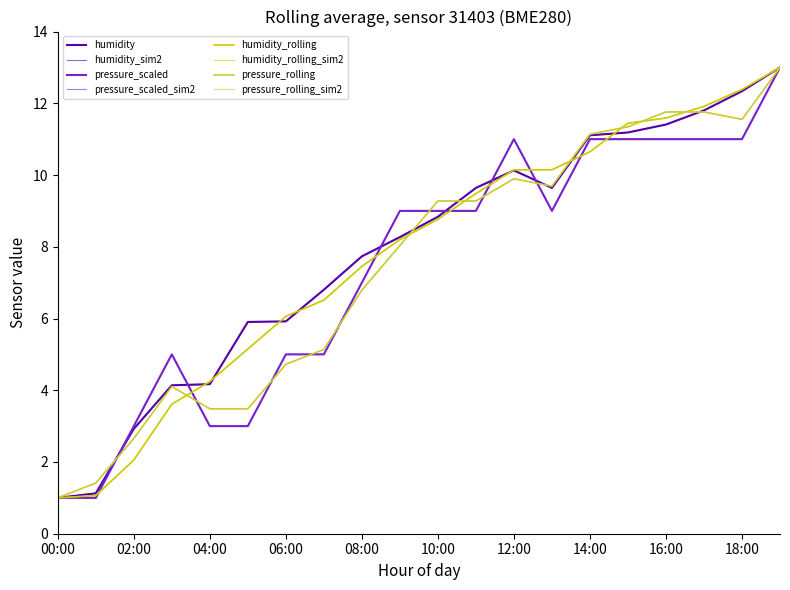

How many intersections are there between pressure_scaled and humidity?

6